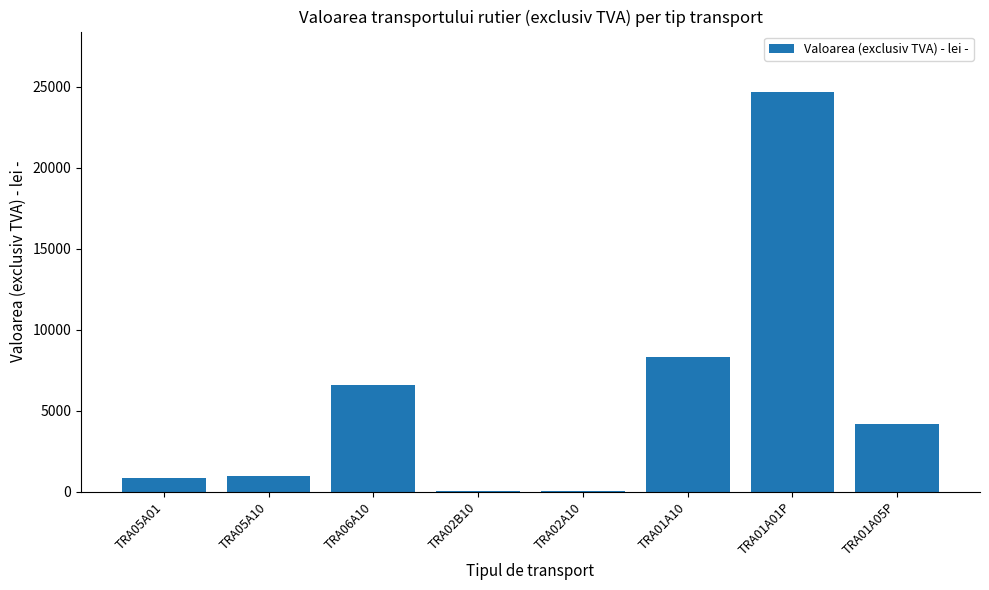

Is it true that the value at TRA01A05P is 7451.7?

False